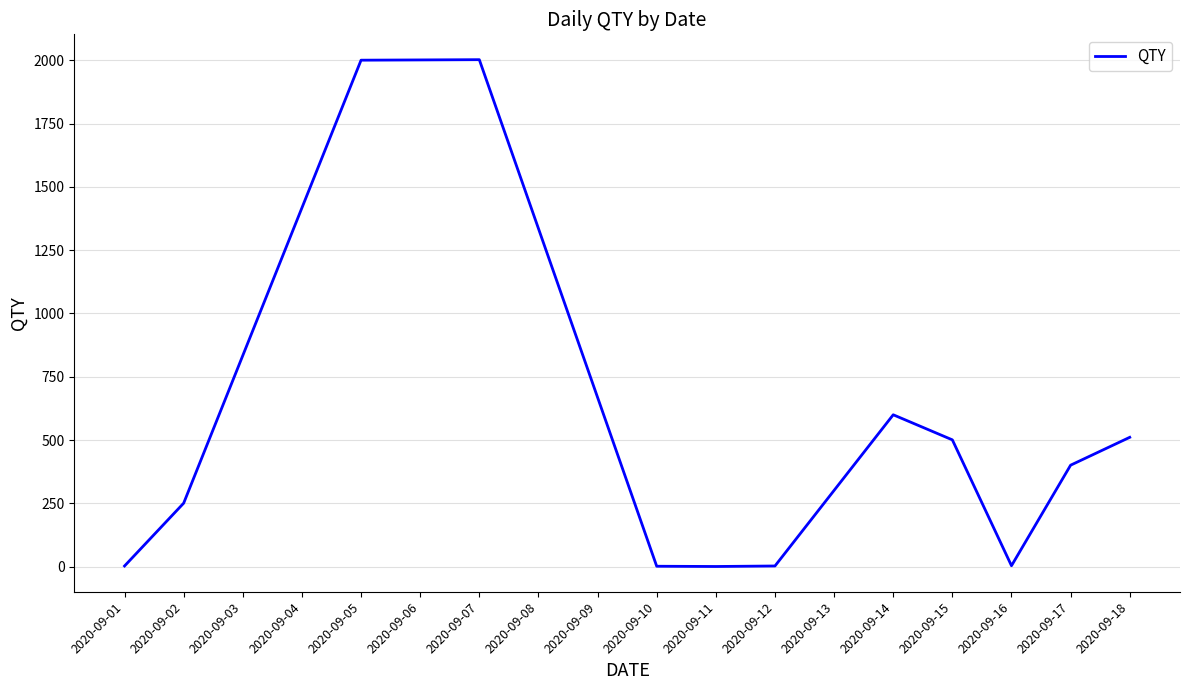

What is the difference between the maximum and second lowest values?

2000